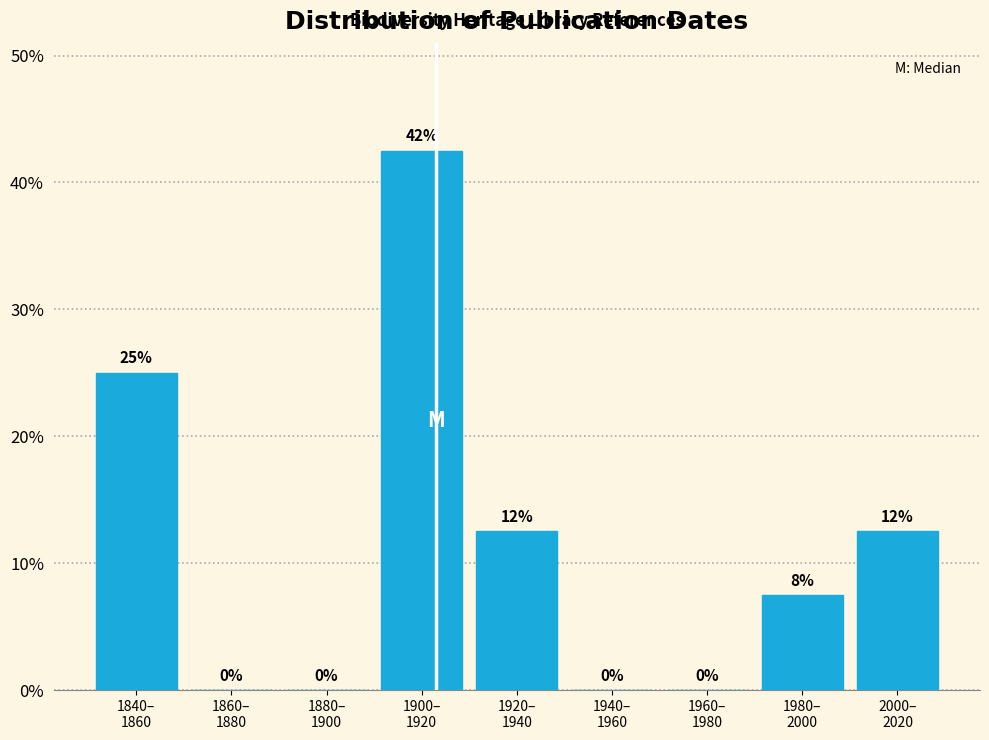

What is the maximum value shown in the chart?

42.5